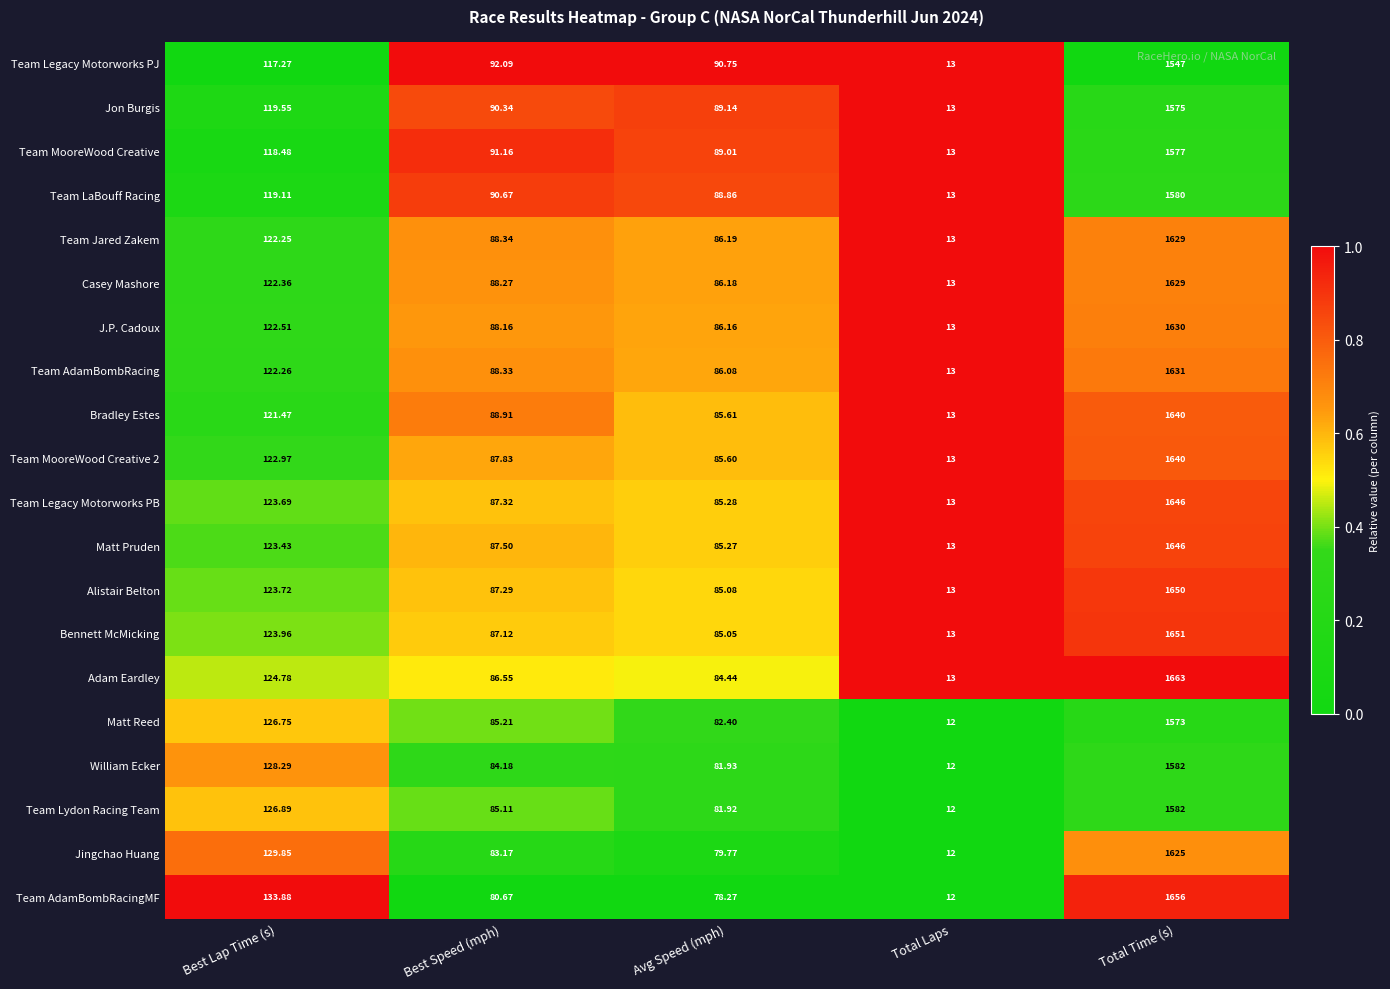

Which series has the widest spread of values?

Adam Eardley